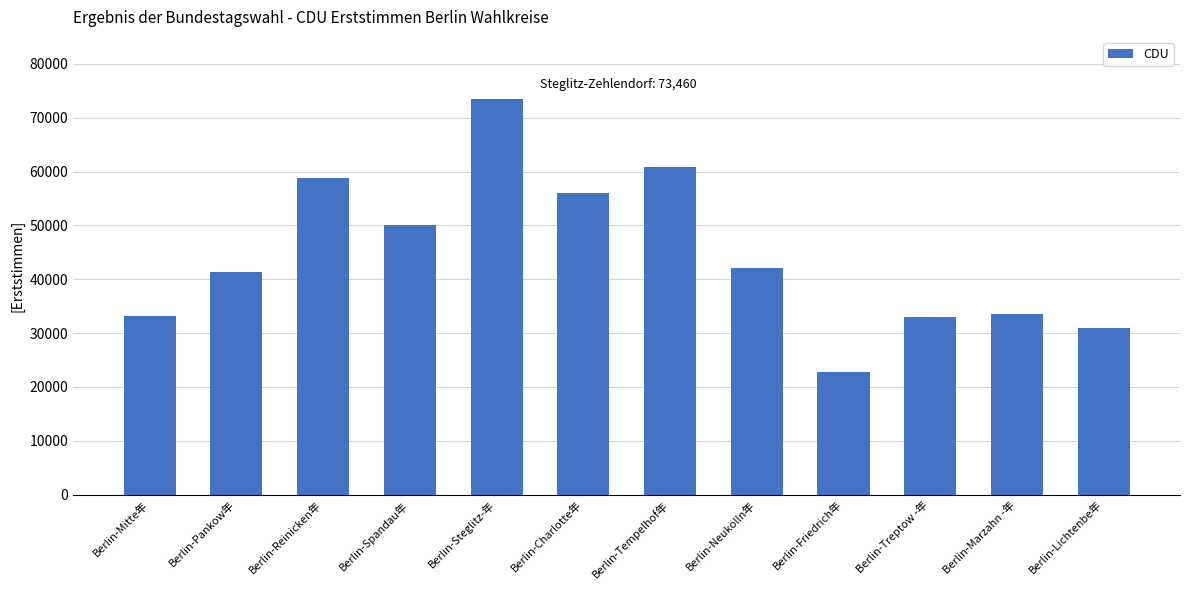

What is the difference between the maximum and second lowest values?

42472